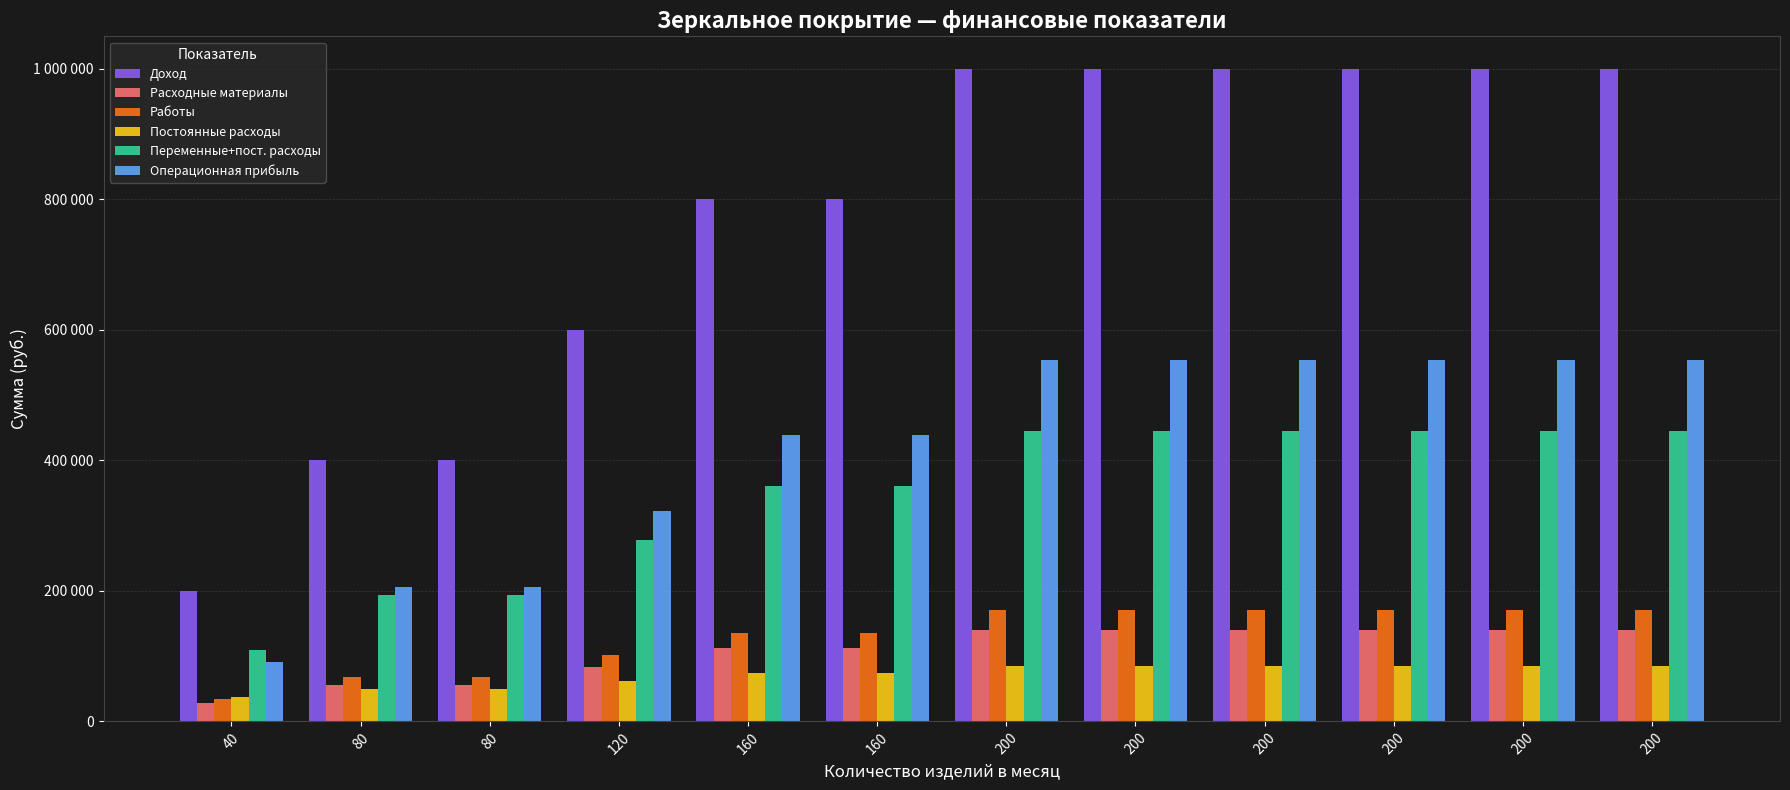

The value of Расходные материалы at 80 is 56000. True or false?

True